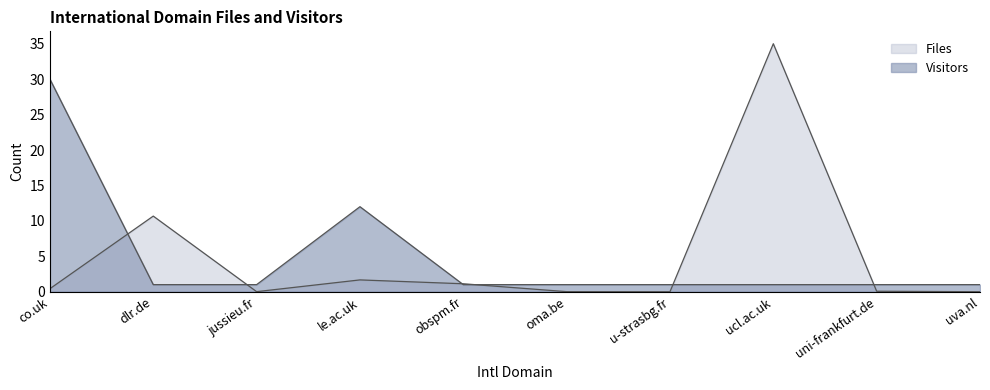

Reading right to left, list all the values displayed in this chart.

Files: uva.nl=0.0	uni-frankfurt.de=0.1	ucl.ac.uk=35.0	u-strasbg.fr=0.0	oma.be=0.0	obspm.fr=1.1	le.ac.uk=1.7	jussieu.fr=0.0	dlr.de=10.7	co.uk=0.4
Visitors: uva.nl=1.0	uni-frankfurt.de=1.0	ucl.ac.uk=1.0	u-strasbg.fr=1.0	oma.be=1.0	obspm.fr=1.0	le.ac.uk=12.0	jussieu.fr=1.0	dlr.de=1.0	co.uk=30.0